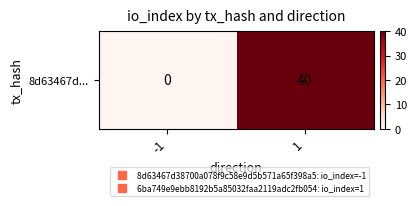

Where is the data nearest to the value 20?

-1